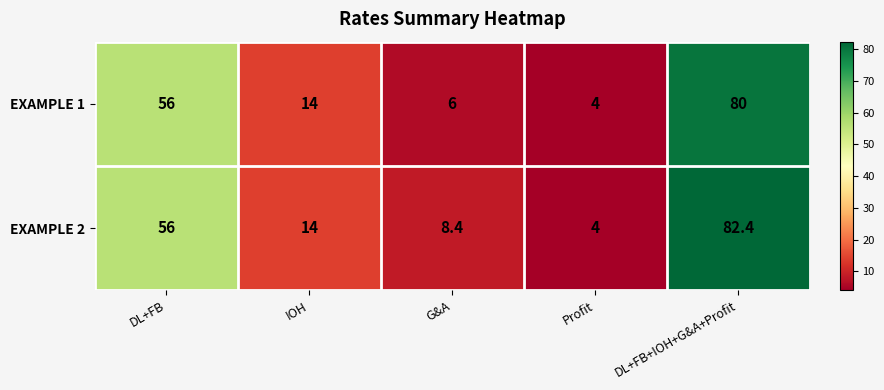

Rank the series by their maximum value, from highest to lowest.

EXAMPLE 2, EXAMPLE 1